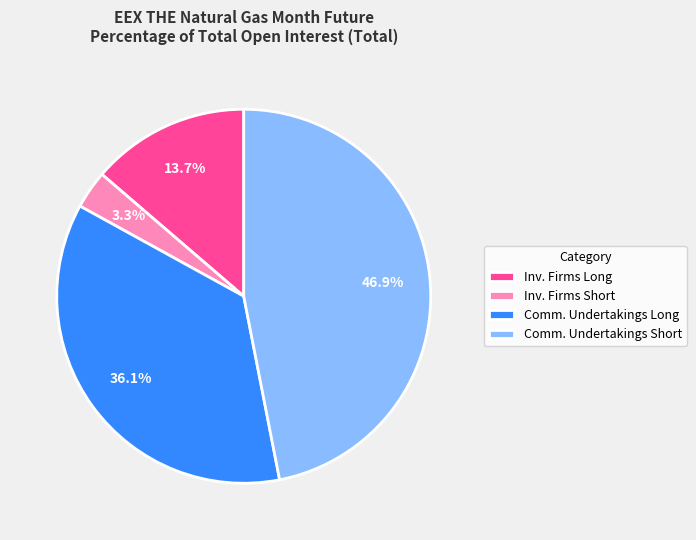

Does Comm. Undertakings Long account for over 50% of the chart?

No